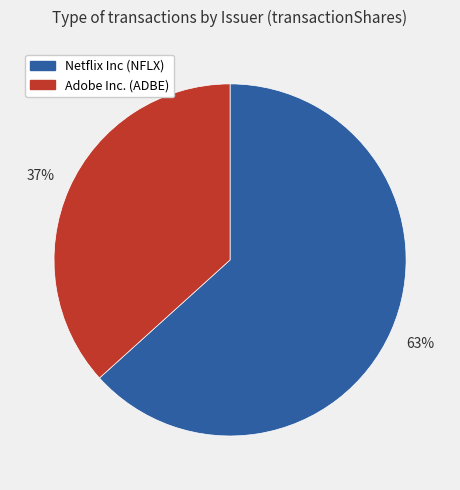

To the nearest percent, what is the average slice percentage?

50%